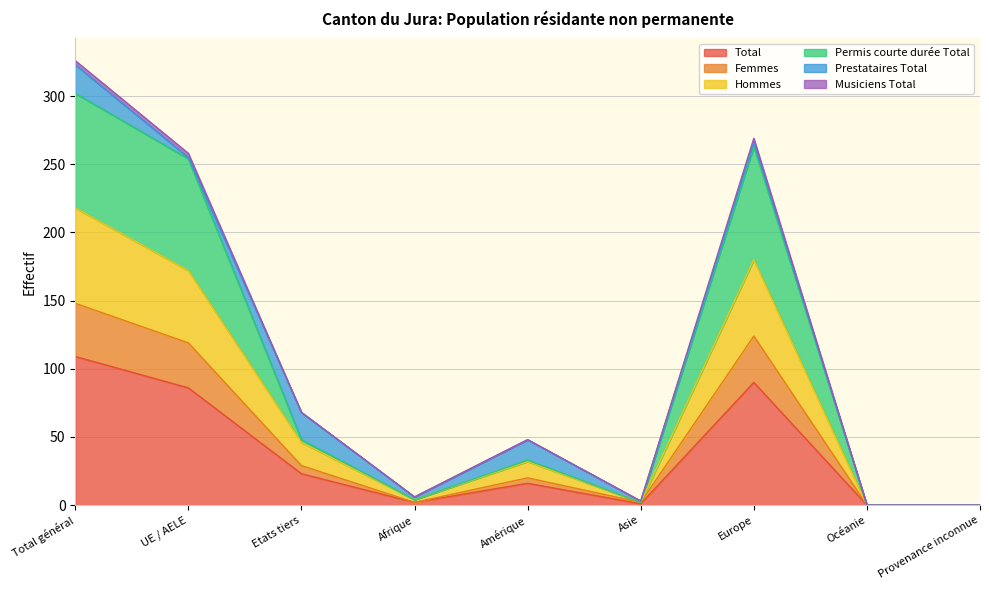

What is the highest value of the Total series?

109